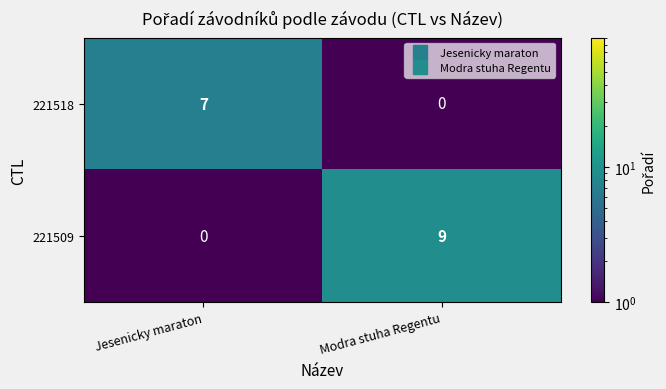

What is the sum of all 221509 values?

9